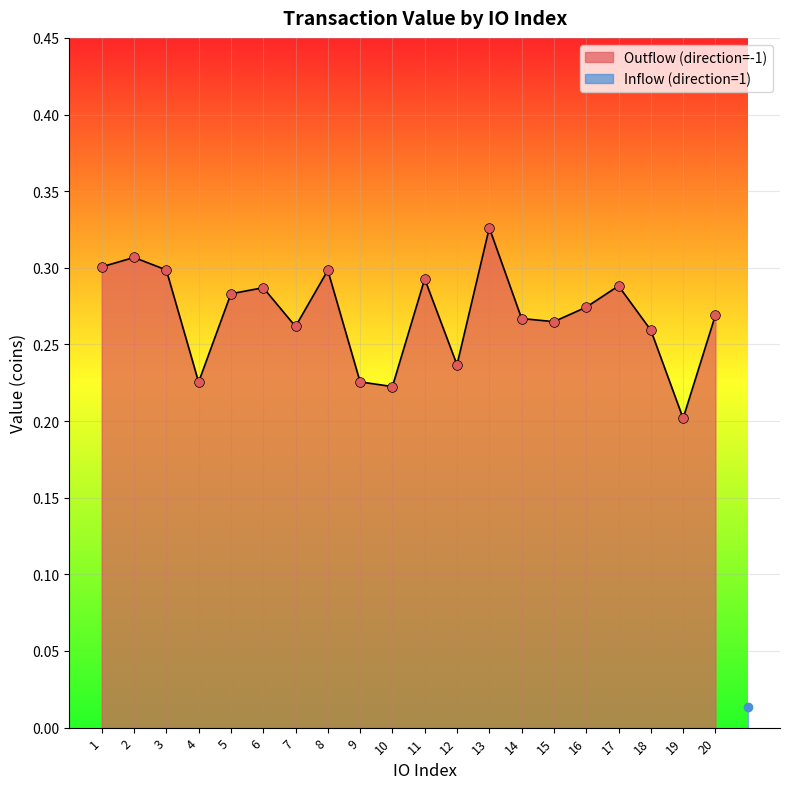

At which label is the value closest to 0?

19